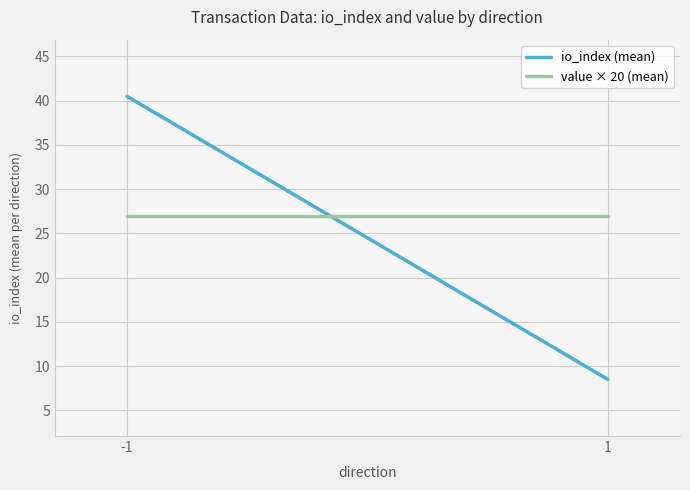

What is the lowest value of the value × 20 (mean) series?

26.9